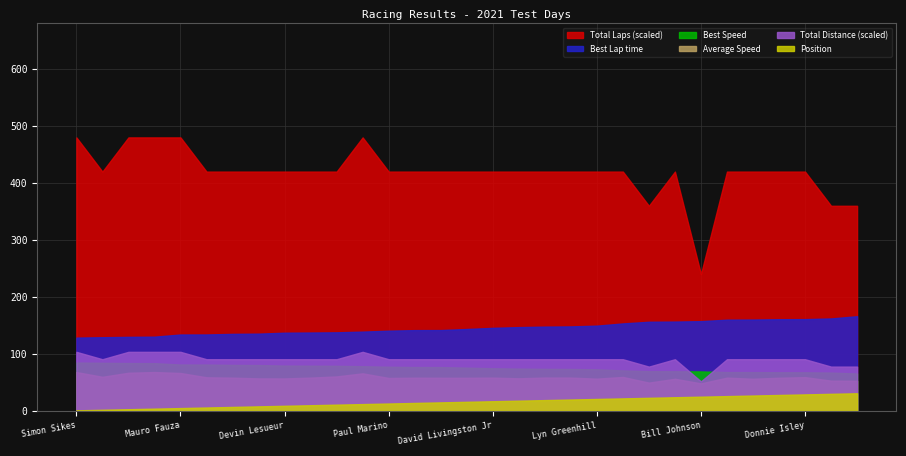

True or false: Best Speed has more than 2 interior local peaks.

False